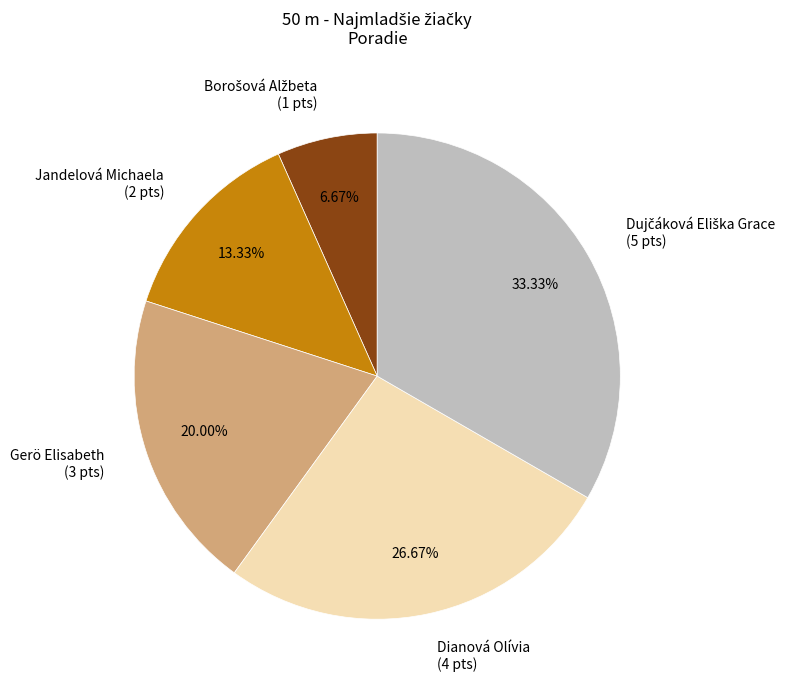

Is there a majority slice in this chart?

No